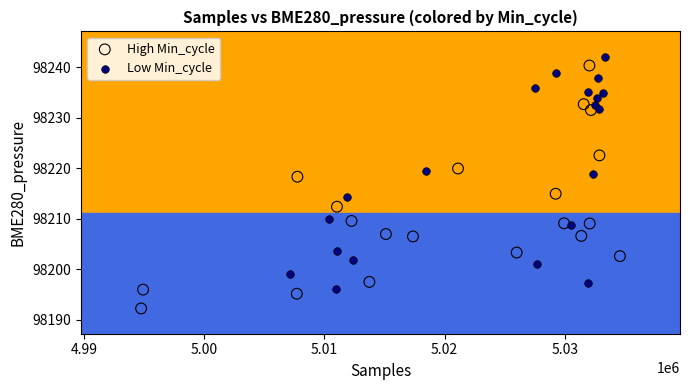

Which series reaches the minimum Y coordinate?

High Min_cycle